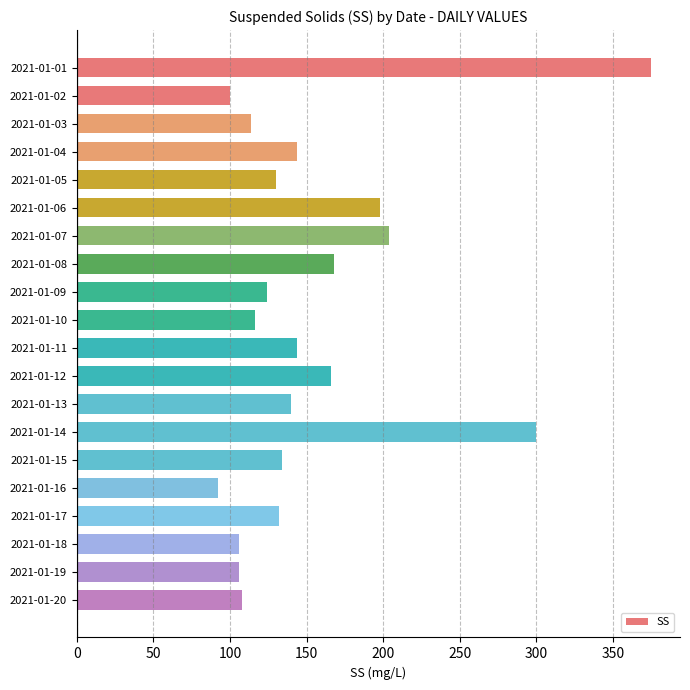

Which label corresponds to the smallest value in the chart?

2021-01-16